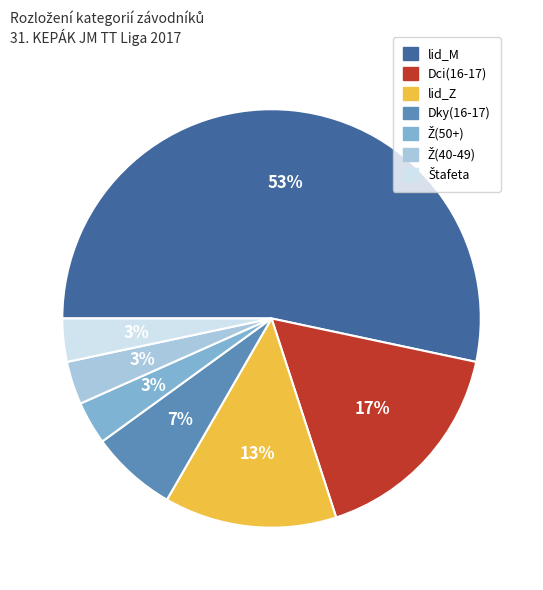

To the nearest percent, what percentage of the pie is lid_Z?

13%